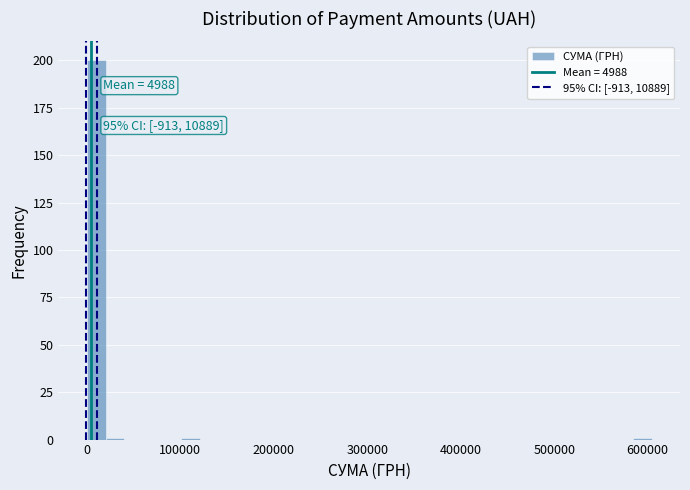

Read against the x-axis, roughly where is the centre of the tallest bar?

10000